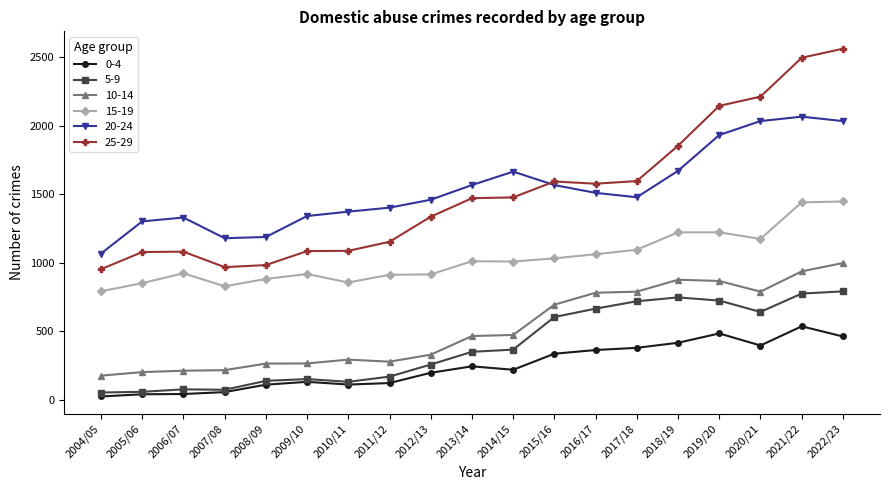

What position from the right is 2019/20?

4